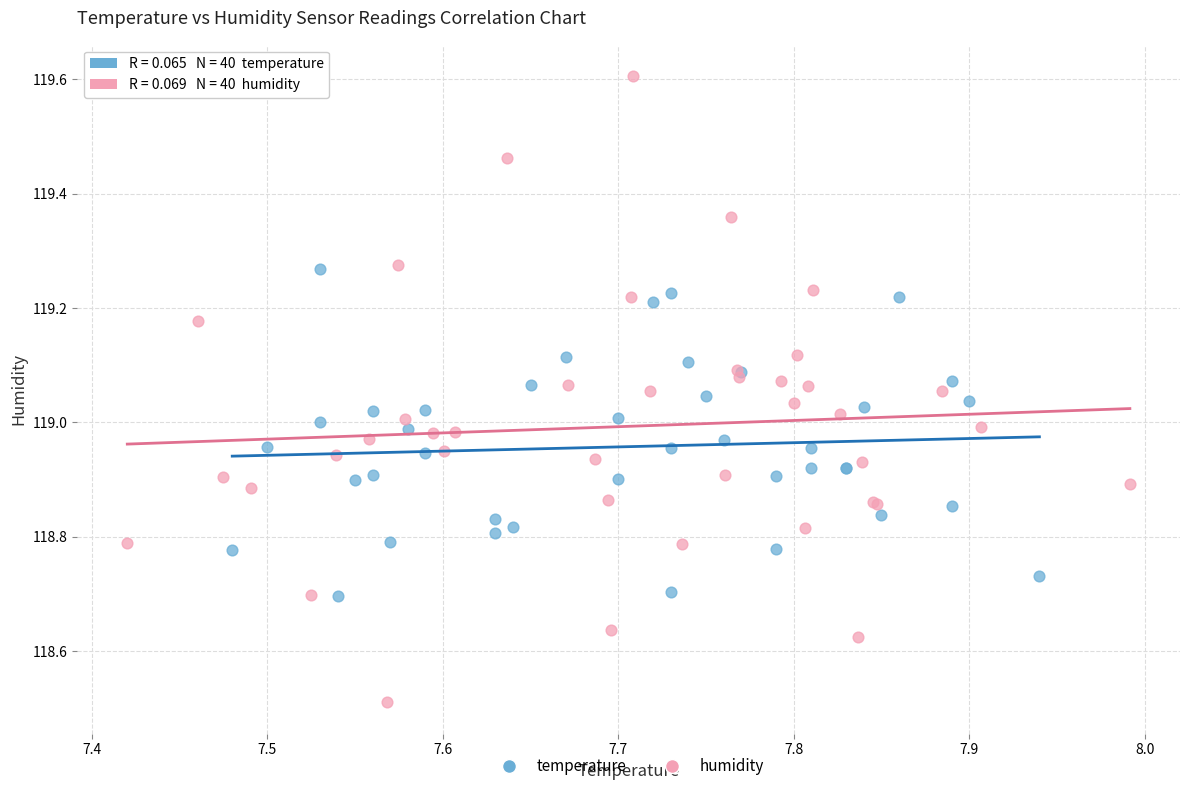

Which series contains the highest Y value?

humidity